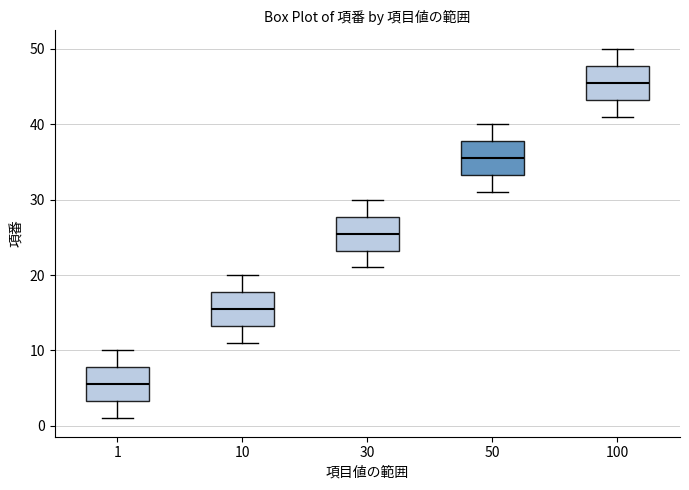

Where does the median line of the box at x = 30 sit on the y-axis? The values are not printed on the chart, so give them approximately, as read against the axis.

26